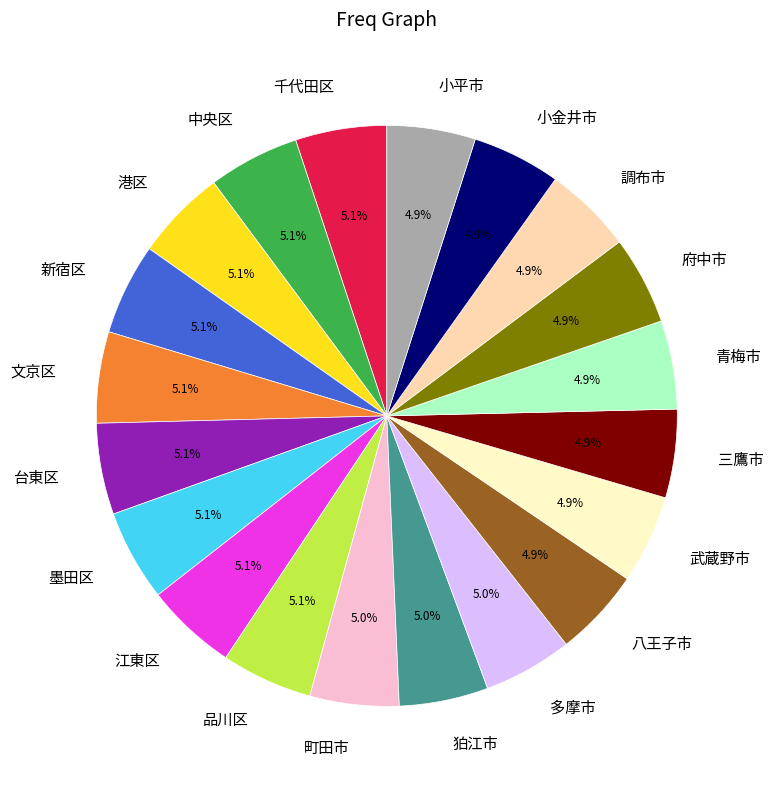

What is the ratio of the value at 文京区 to the value at 中央区?

1.0